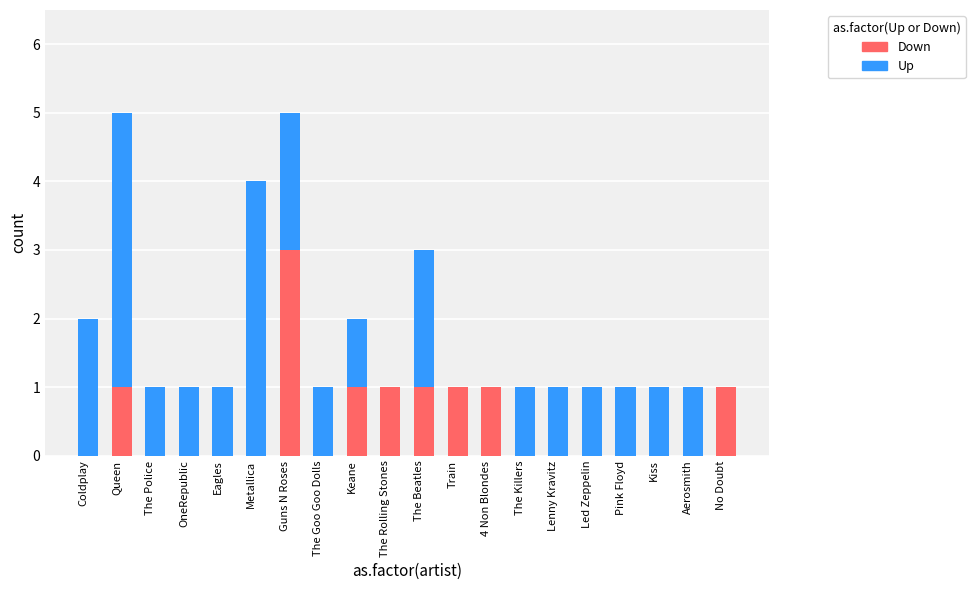

Count the number of data series in this chart.

2